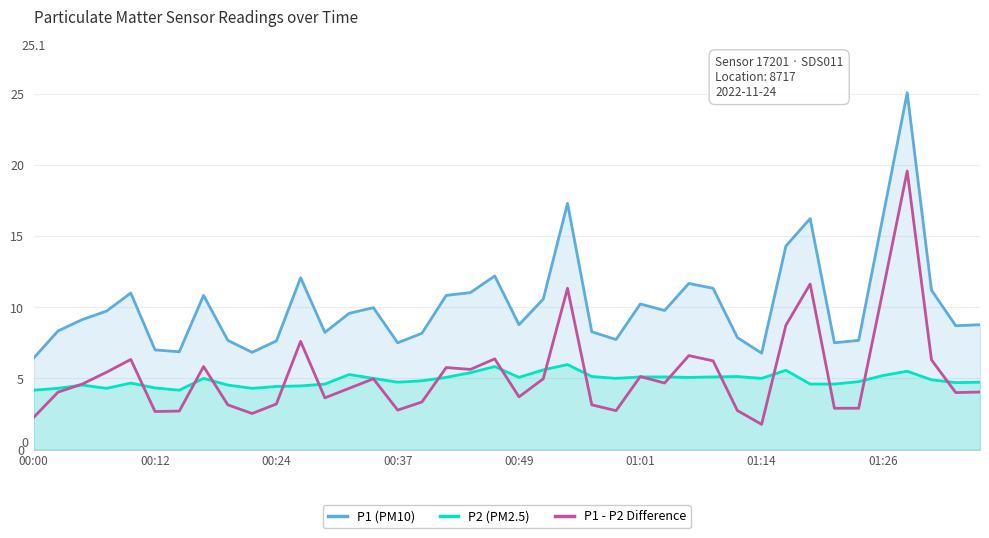

Which series has the widest spread of values?

P1 (PM10)